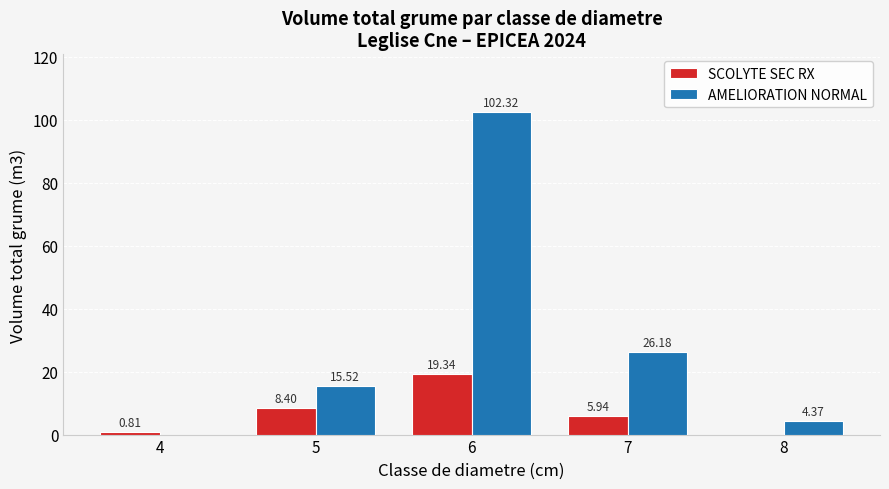

The value of SCOLYTE SEC RX at 7 is 9.6. True or false?

False